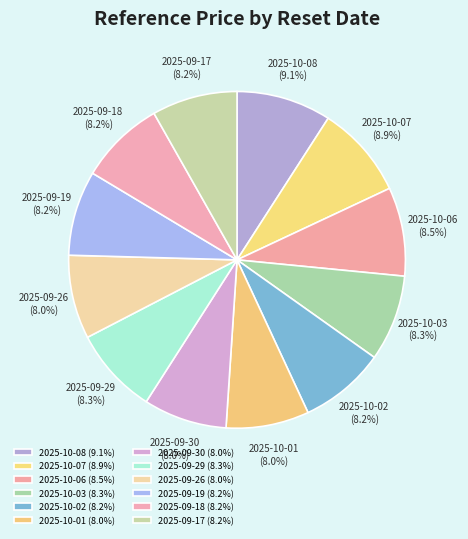

What is the total percentage of 2025-09-19 and 2025-10-07?

17.1%